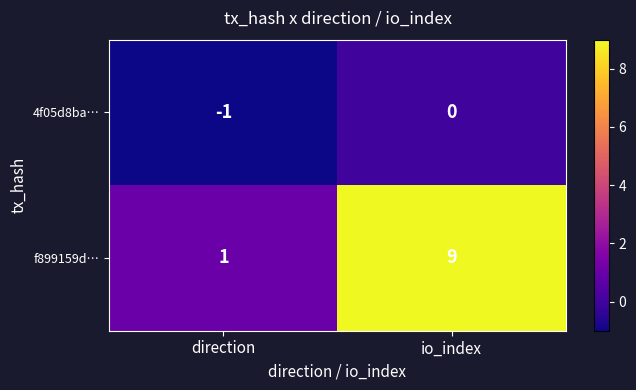

What is the sum of all f899159d… values?

10